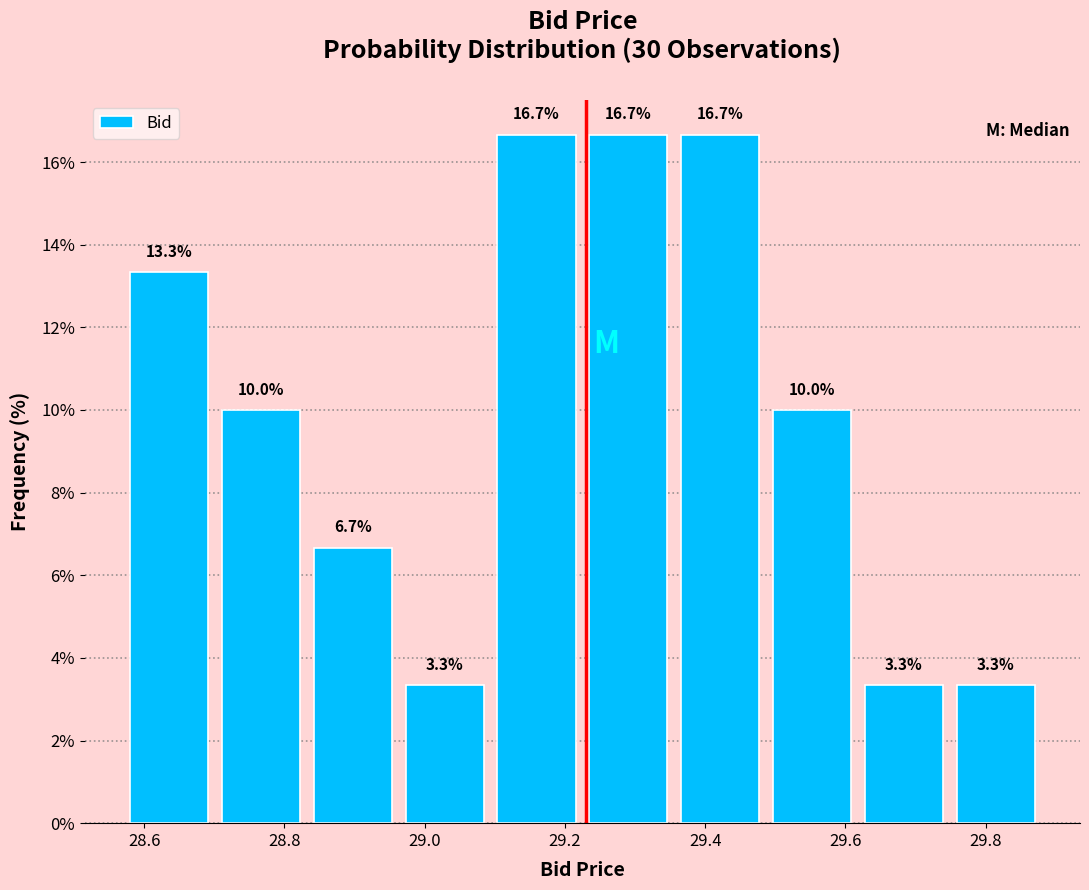

Reading left to right, transcribe this chart: for each bar, give the range it covers on the x-axis and its height. The bar edges are not printed on the chart, so give them approximately, as read against the axis.

28.58 to 28.70: 13.3
28.70 to 28.84: 10.0
28.84 to 28.96: 6.7
28.96 to 29.10: 3.3
29.10 to 29.22: 16.7
29.22 to 29.36: 16.7
29.36 to 29.48: 16.7
29.48 to 29.62: 10.0
29.62 to 29.74: 3.3
29.74 to 29.88: 3.3